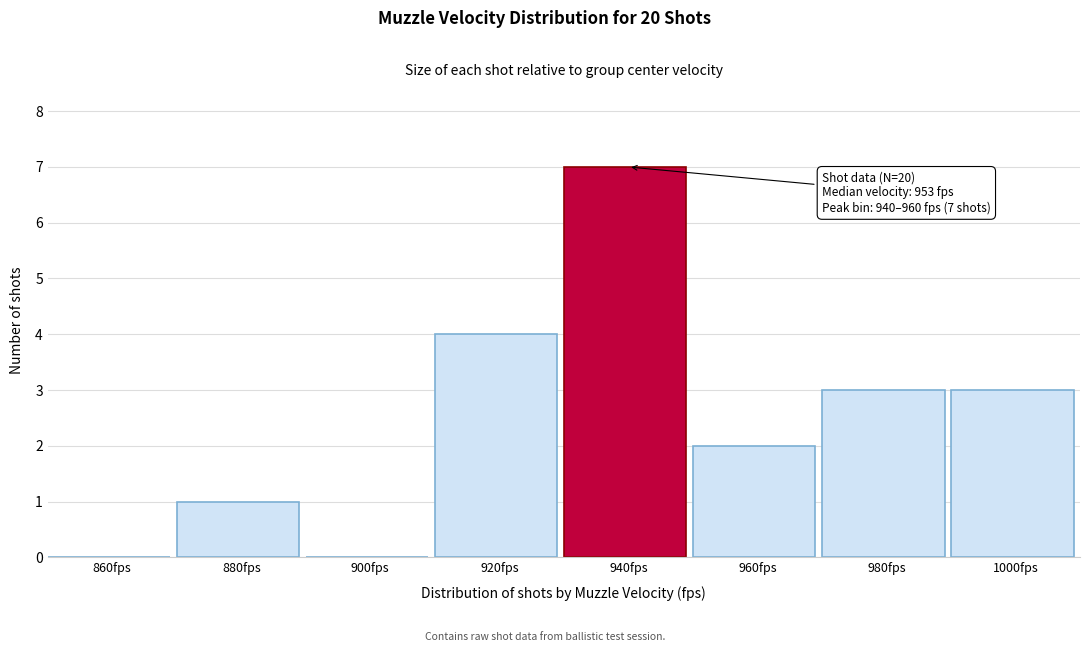

Reading left to right, transcribe all the data shown in this chart.

860fps=0	880fps=1	900fps=0	920fps=4	940fps=7	960fps=2	980fps=3	1000fps=3